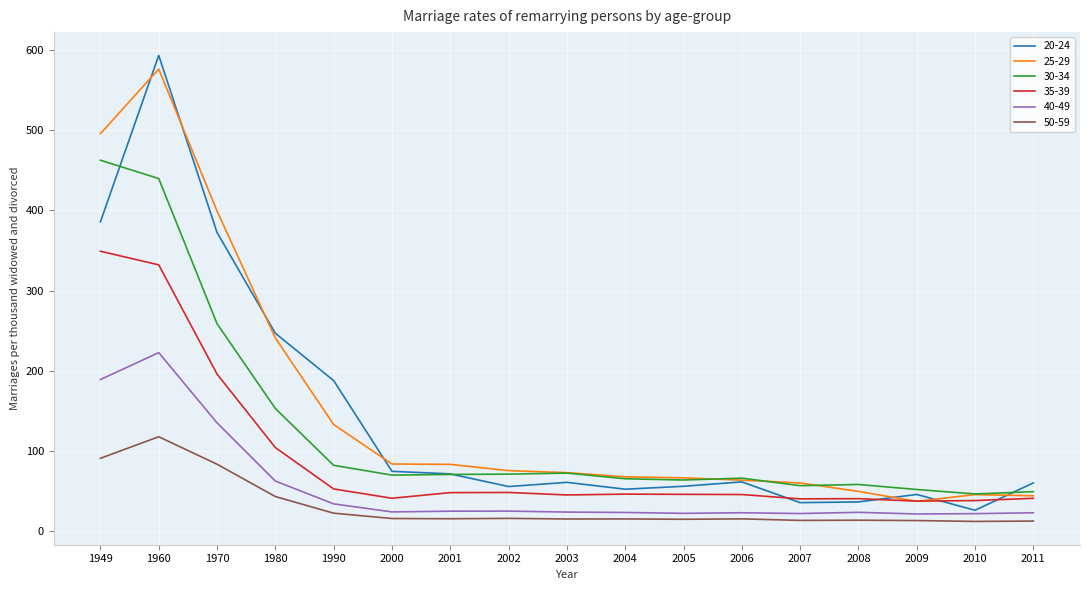

True or false: 20-24 and 50-59 cross at least once.

False